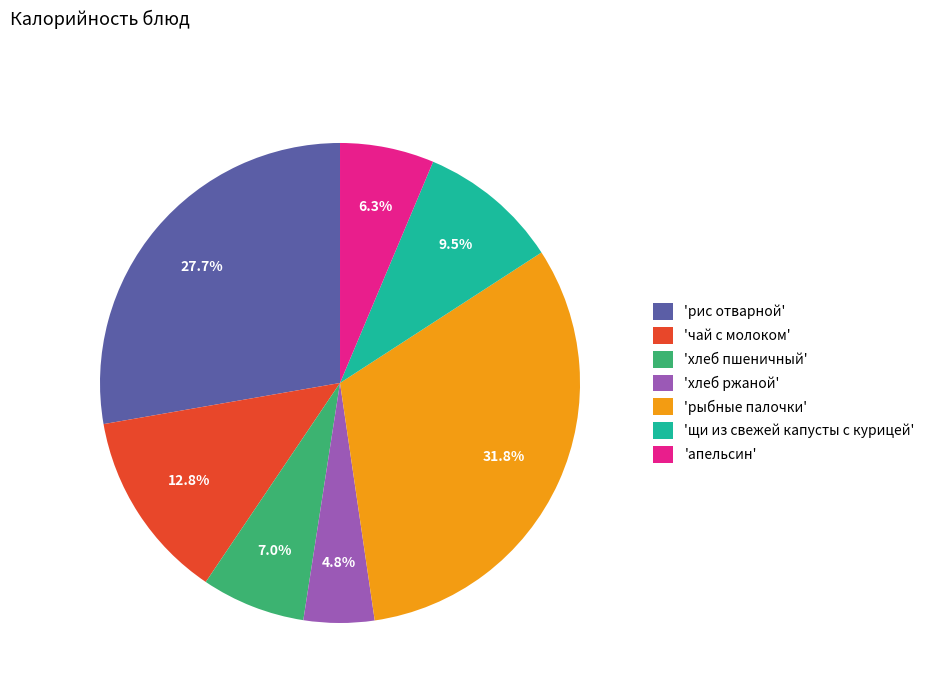

What percentage do 'щи из свежей капусты с курицей' and 'рыбные палочки' together represent?

41.3%